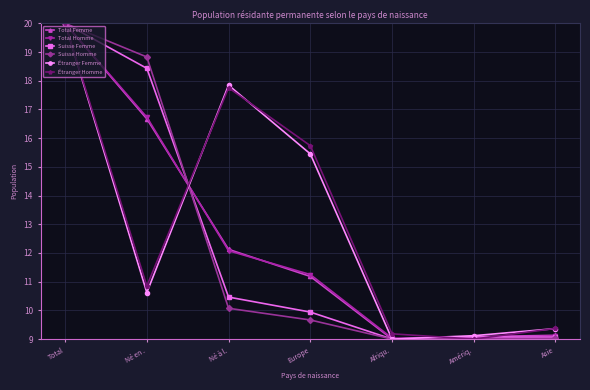

What is the label of the 3rd point from the left?

Né à l.